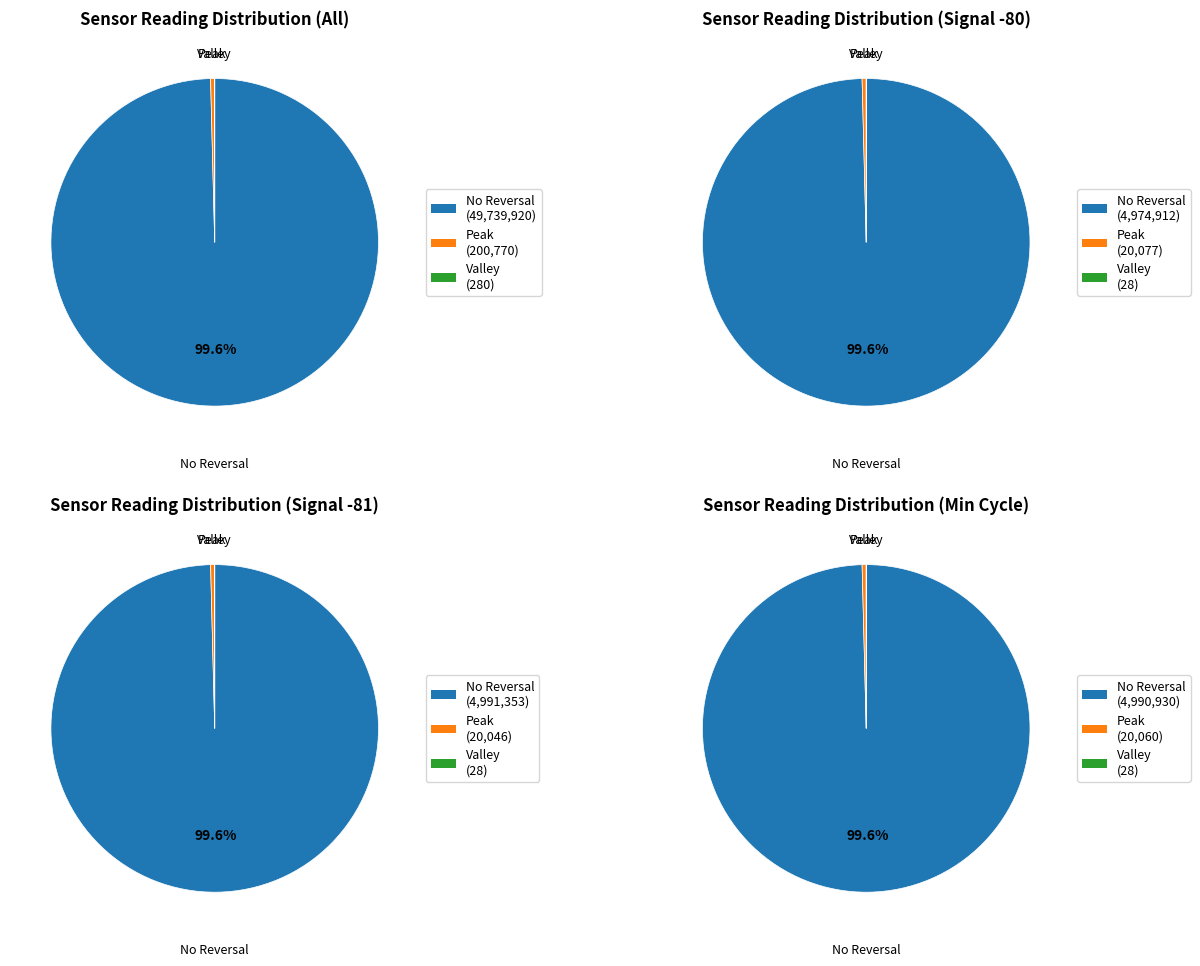

Rank the series at 7 from lowest to highest value.

Valley, Peak, No Reversal